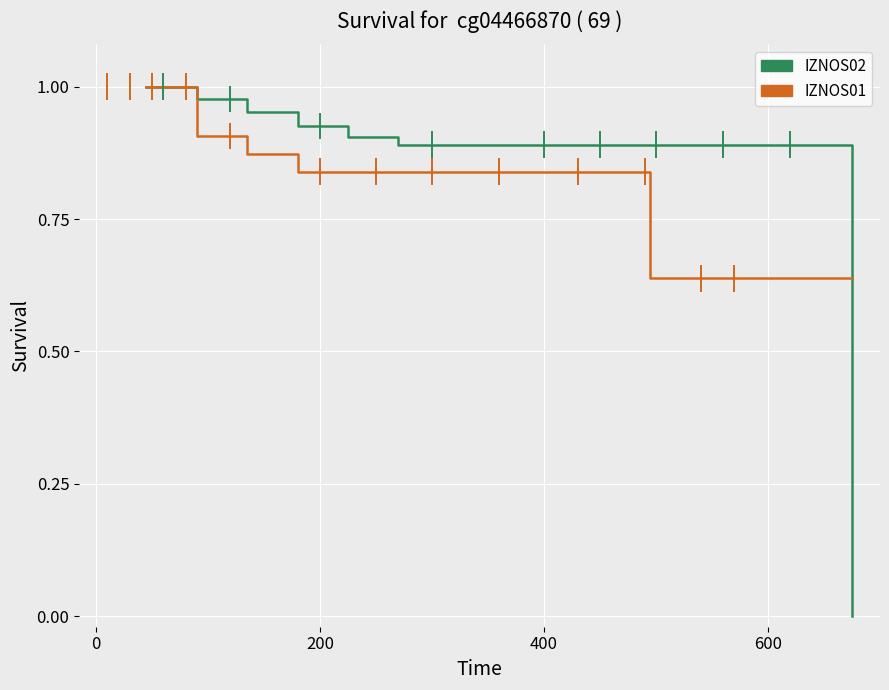

True or false: IZNOS02 and IZNOS01 intersect in this chart.

True